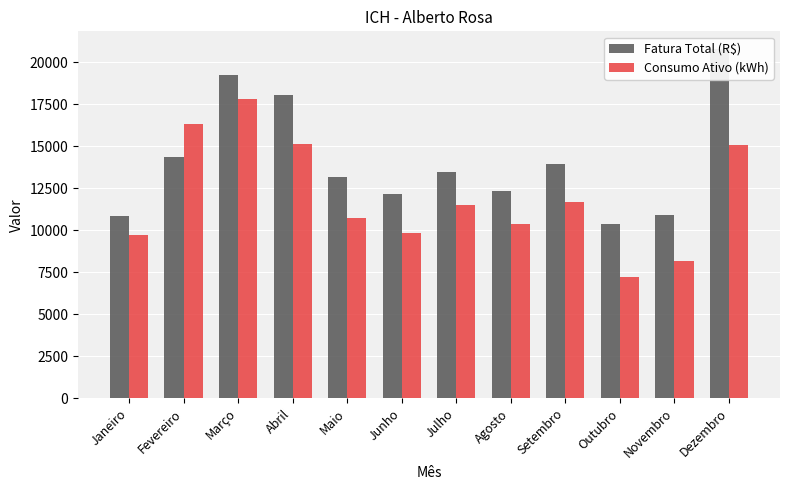

At how many categories does at least one series exceed 12759?

7